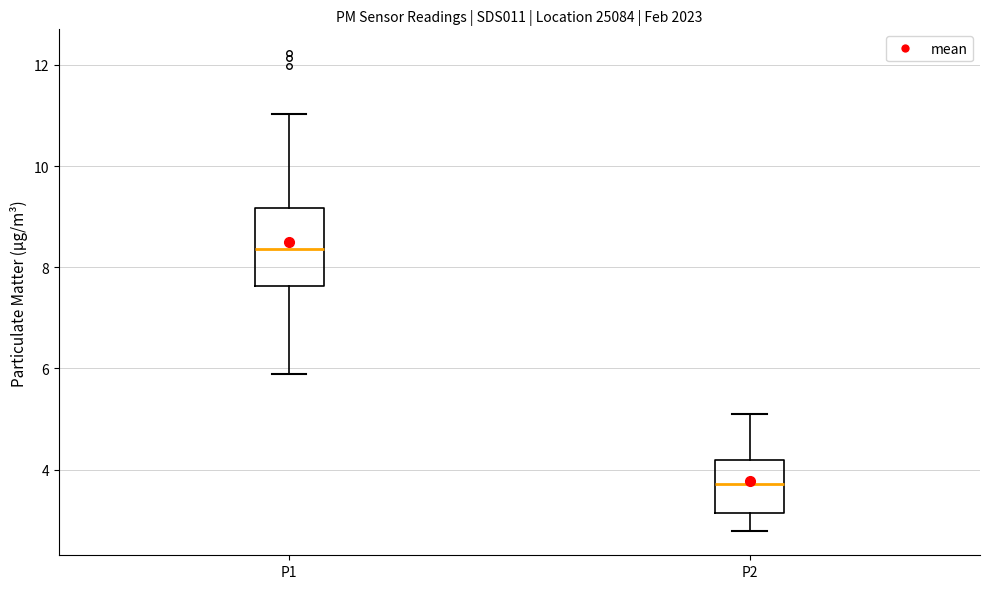

Comparing the boxes themselves (not the whiskers), which one is the tallest?

P1